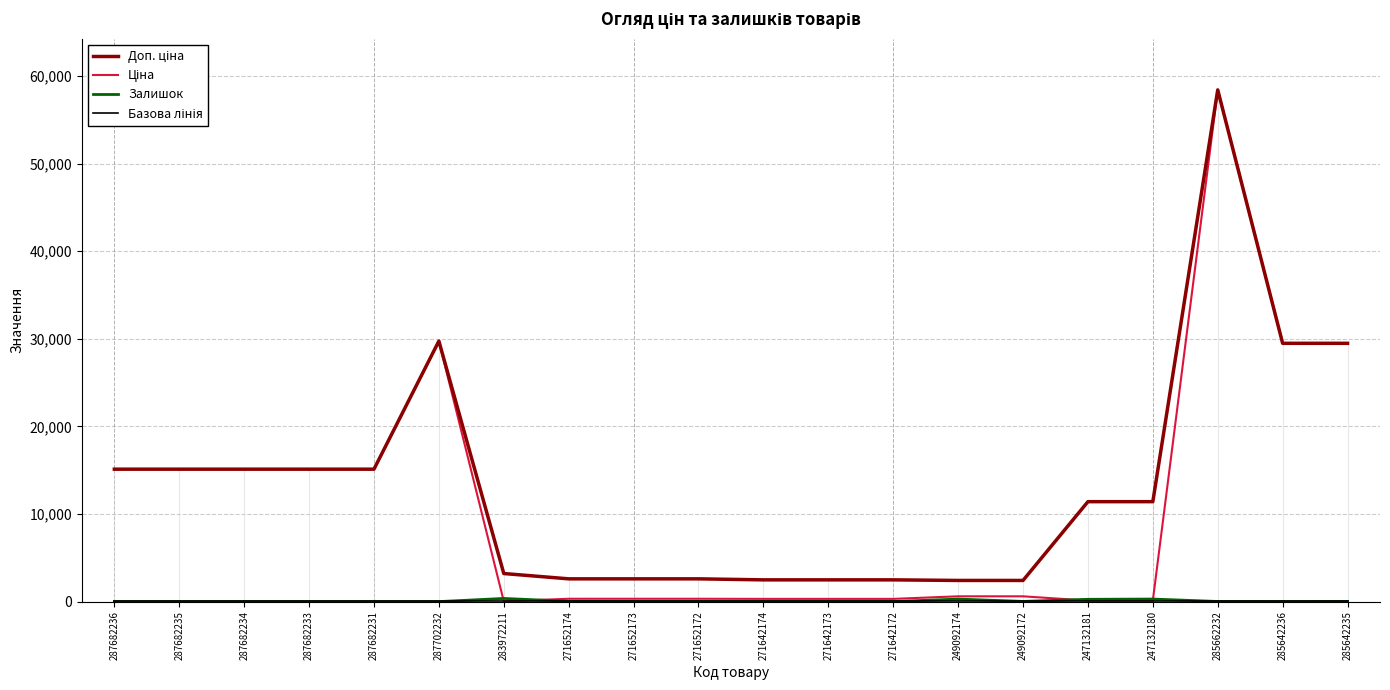

Which label corresponds to the largest value in the chart?

285662232